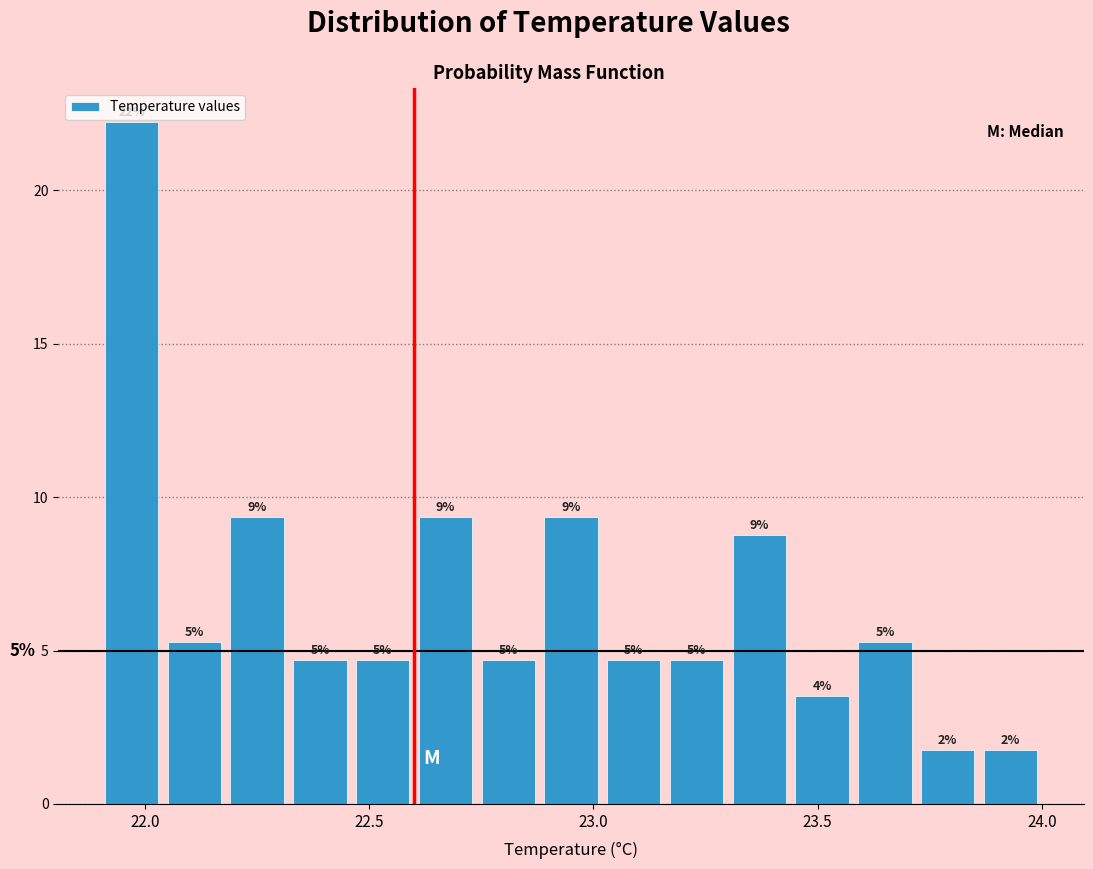

Read against the x-axis, roughly where is the centre of the tallest bar?

21.95